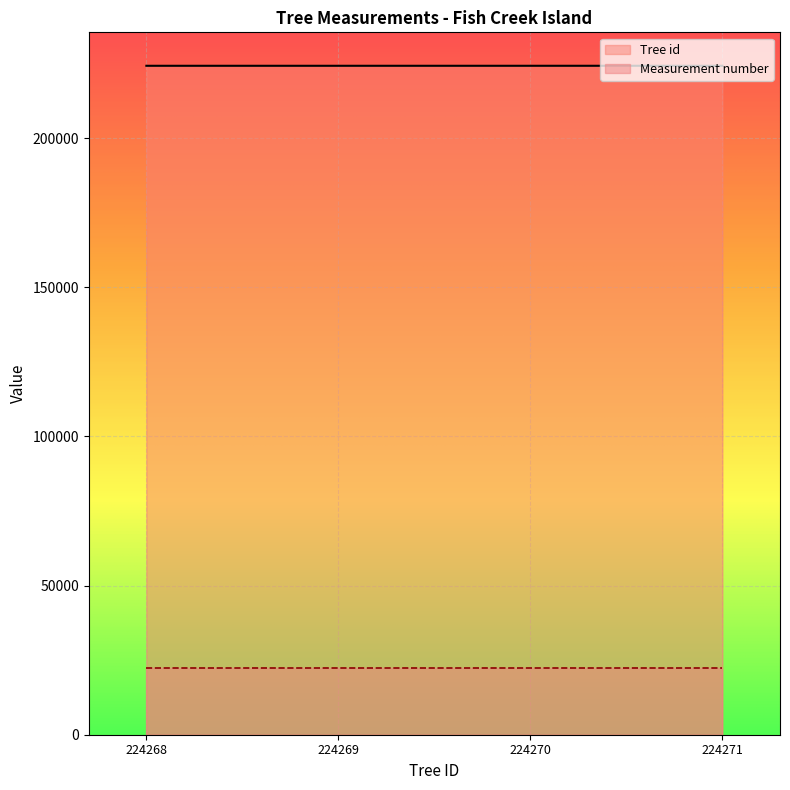

Which has a higher value, 224269 or 224268?

224269